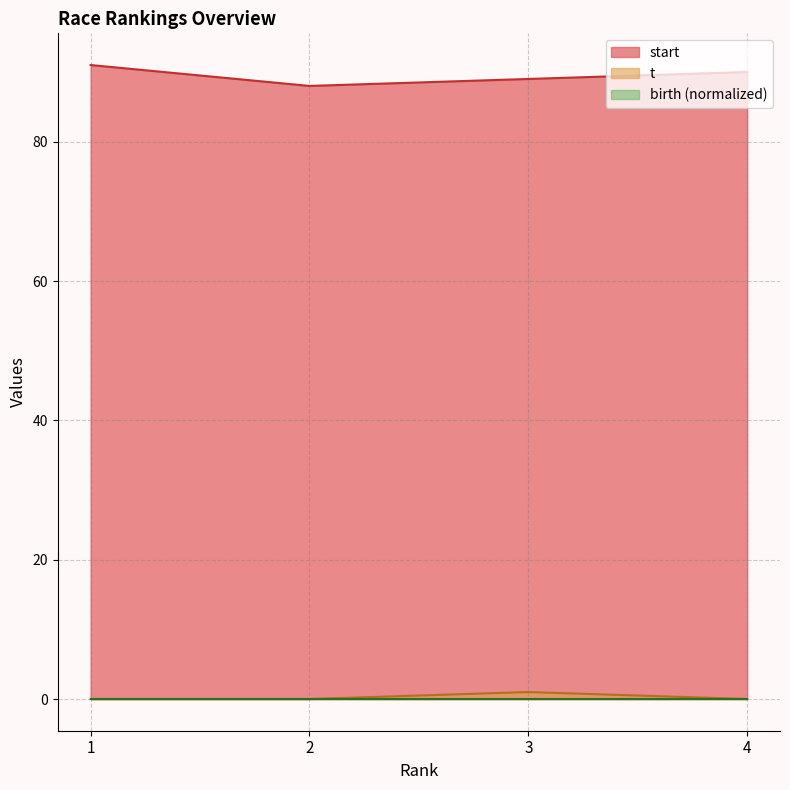

At how many categories does at least one series exceed 32?

4